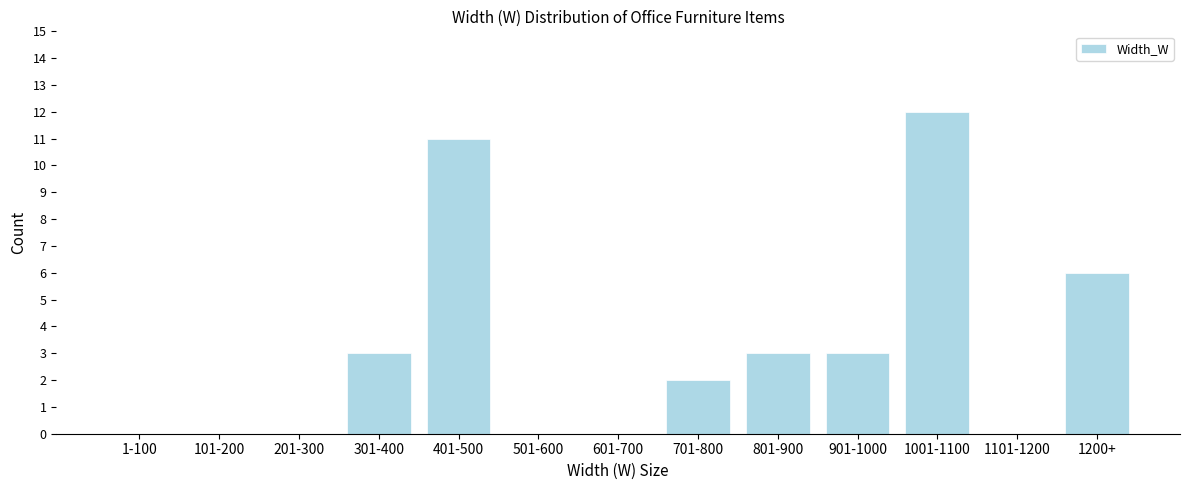

Reading left to right, extract all data points from this chart.

1-100=0	101-200=0	201-300=0	301-400=3	401-500=11	501-600=0	601-700=0	701-800=2	801-900=3	901-1000=3	1001-1100=12	1101-1200=0	1200+=6